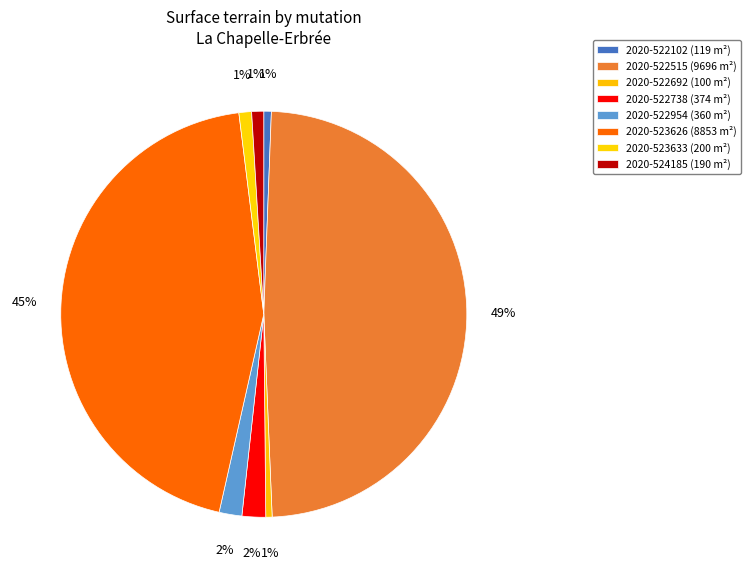

To the nearest percent, what is the difference between the 2020-522954 and 2020-522102 slice percentages?

1%